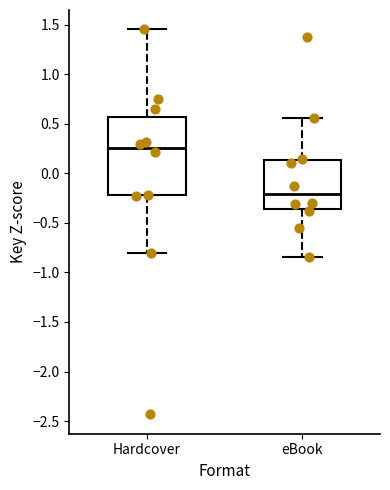

Reading left to right, read every box against the y-axis: the position of its median line, the range the box covers, and the ends of its whiskers. The values are not printed on the chart, so give them approximately, as read against the axis.

Hardcover: median 0.25, box -0.20 to 0.55, whiskers -0.80 to 1.45
eBook: median -0.20, box -0.35 to 0.15, whiskers -0.85 to 0.55